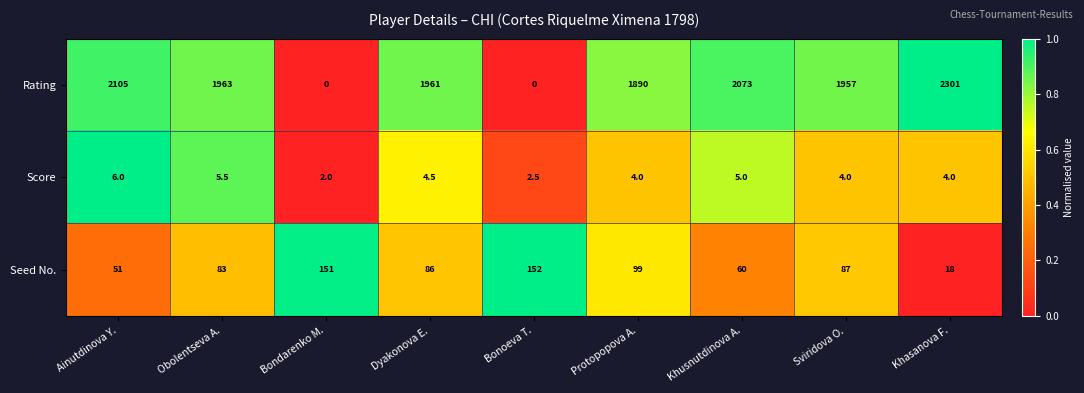

The value of Score at Bondarenko M. is 2.0. True or false?

True